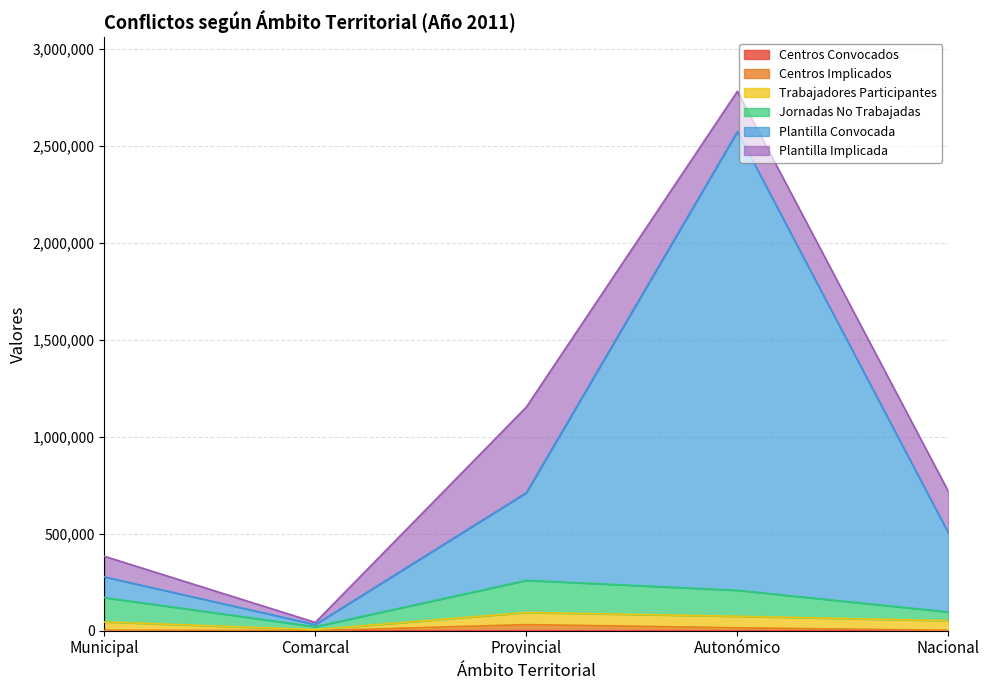

At which category does Plantilla Convocada reach its first local peak?

Autonómico